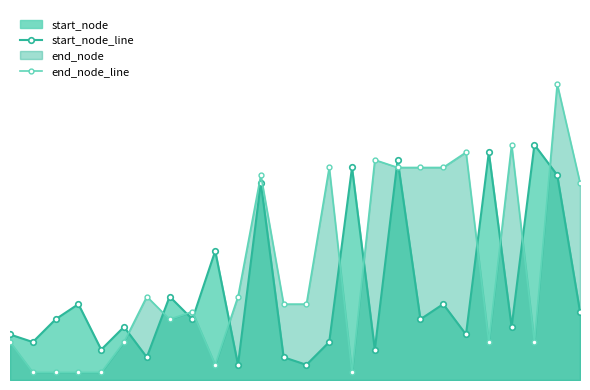

Reading right to left, list all the values displayed in this chart.

start_node_line: 9	27	31	7	30	6	10	8	29	4	28	5	2	3	26	2	17	8	11	3	7	4	10	8	5	6
end_node_line: 26	39	5	31	5	30	28	28	28	29	1	28	10	10	27	11	2	9	8	11	5	1	1	1	1	5